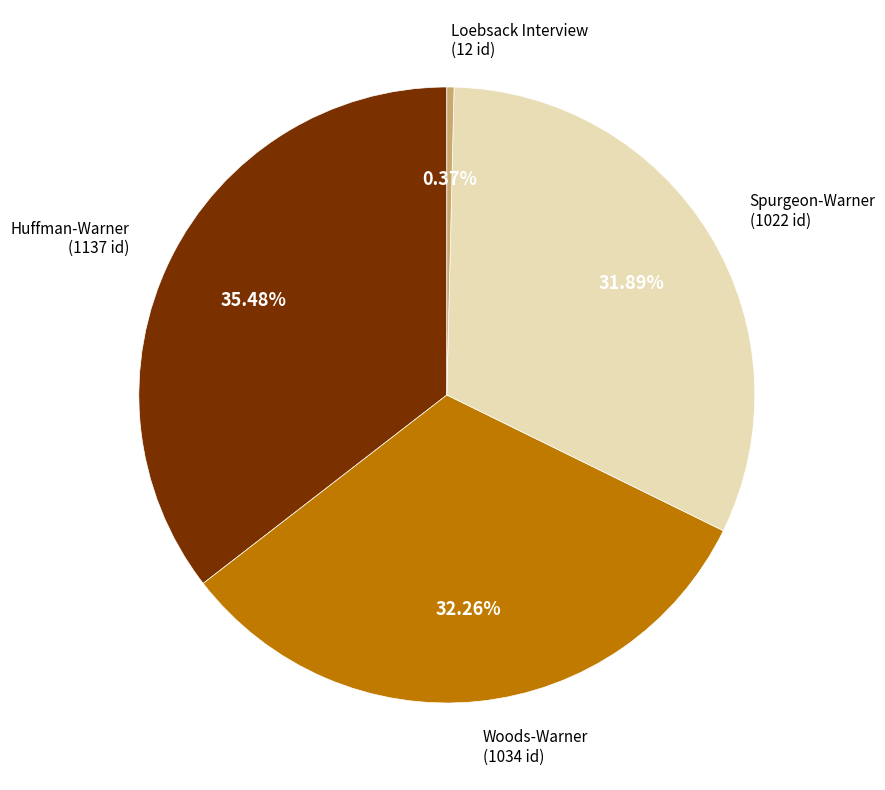

What is the ratio of the value at Spurgeon-Warner (1022 id) to the value at Loebsack Interview (12 id)?

85.2